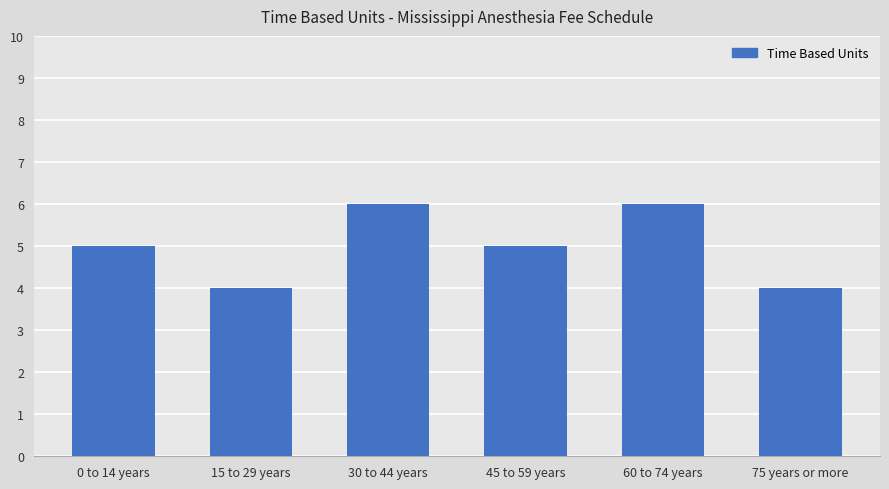

True or false: the data shows 7 at 0 to 14 years.

False